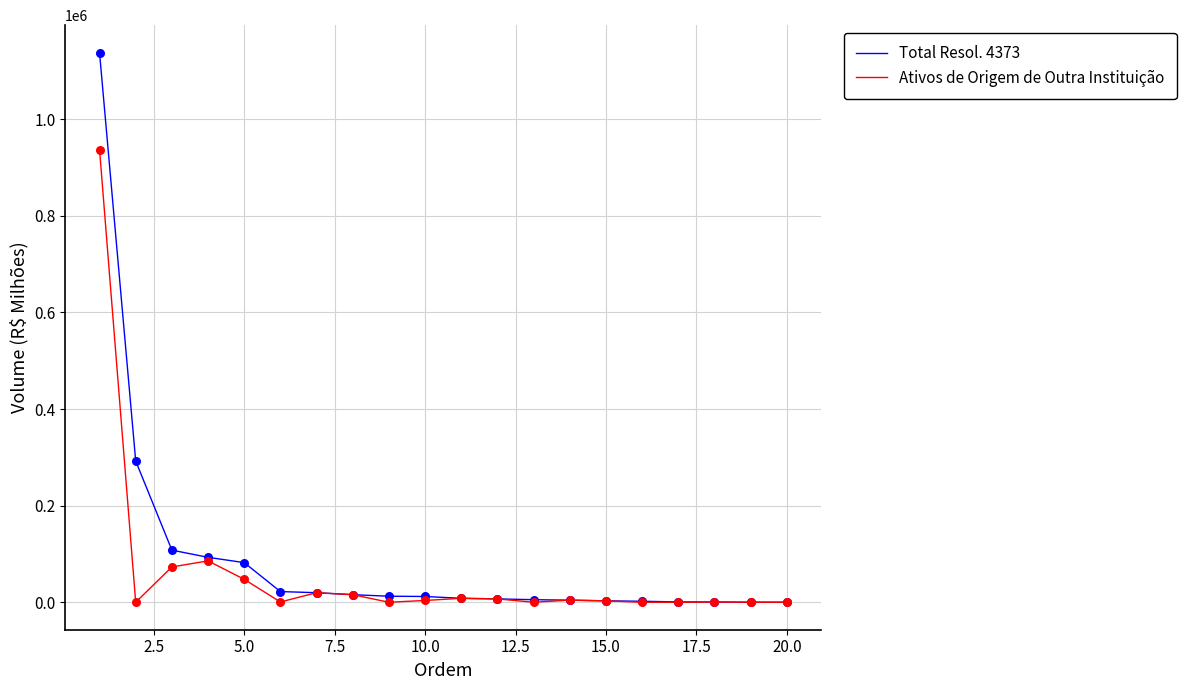

What is the greatest value displayed?

1137783.7